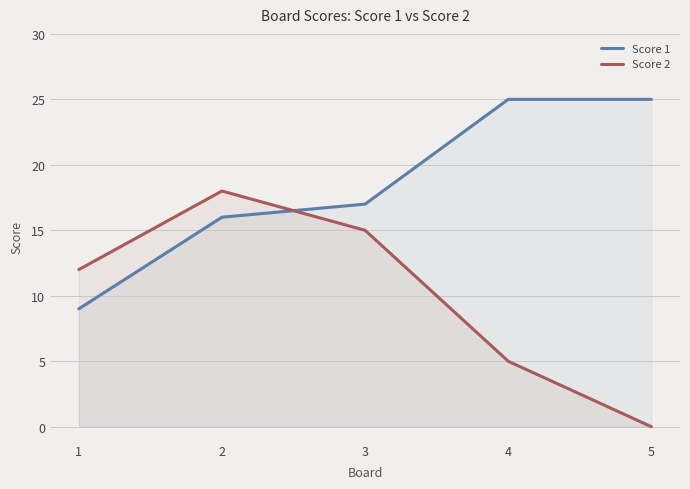

Reading left to right, list all the values displayed in this chart.

Score 1: 1=9	2=16	3=17	4=25	5=25
Score 2: 1=12	2=18	3=15	4=5	5=0